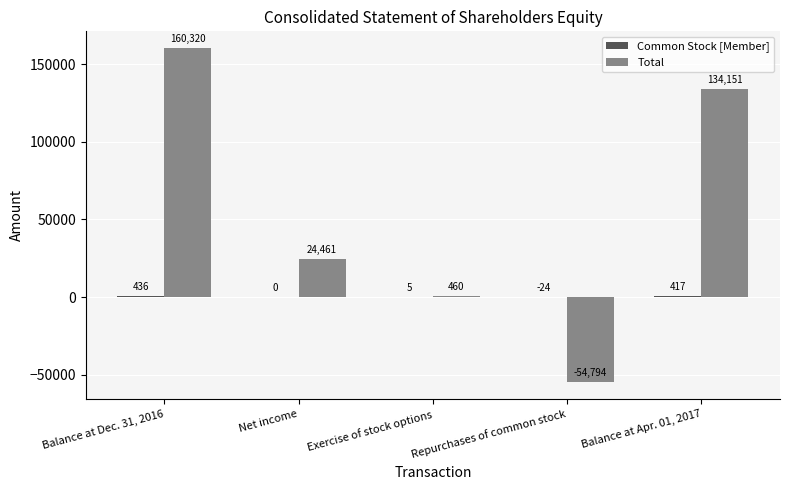

At which category is the sum across all series the highest?

Balance at Dec. 31, 2016